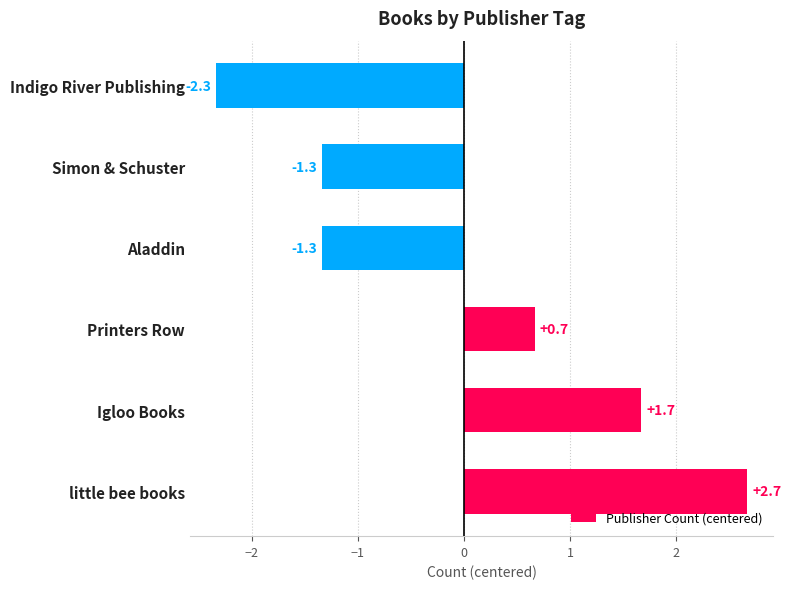

What is the change in value from Igloo Books to Indigo River Publishing?

-4.0